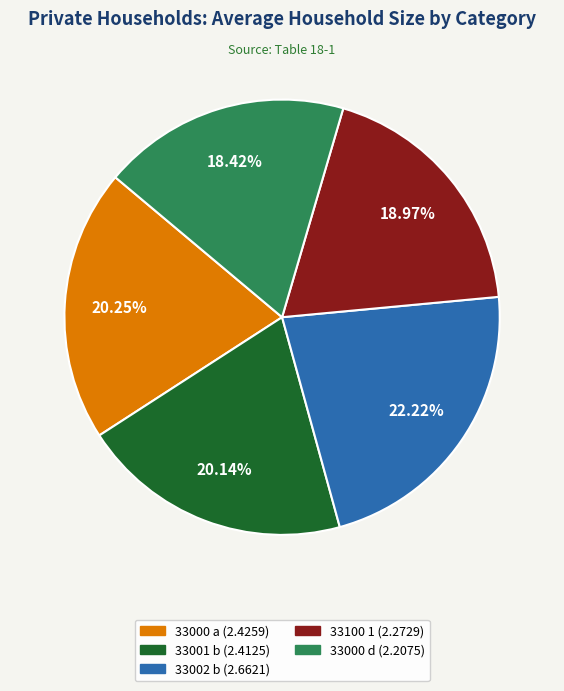

What is the ratio of the value at 33001 b to the value at 33002 b?

0.9